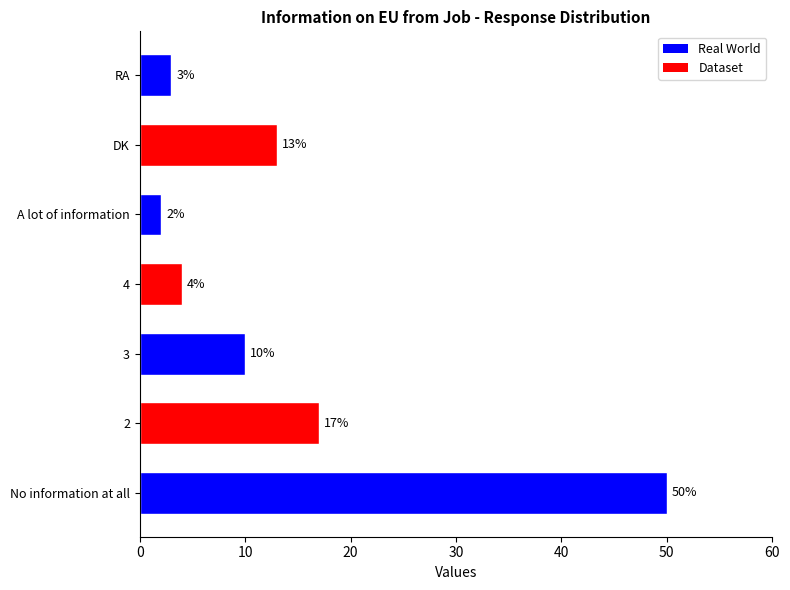

Reading bottom to top, list all the values displayed in this chart.

50	17	10	4	2	13	3